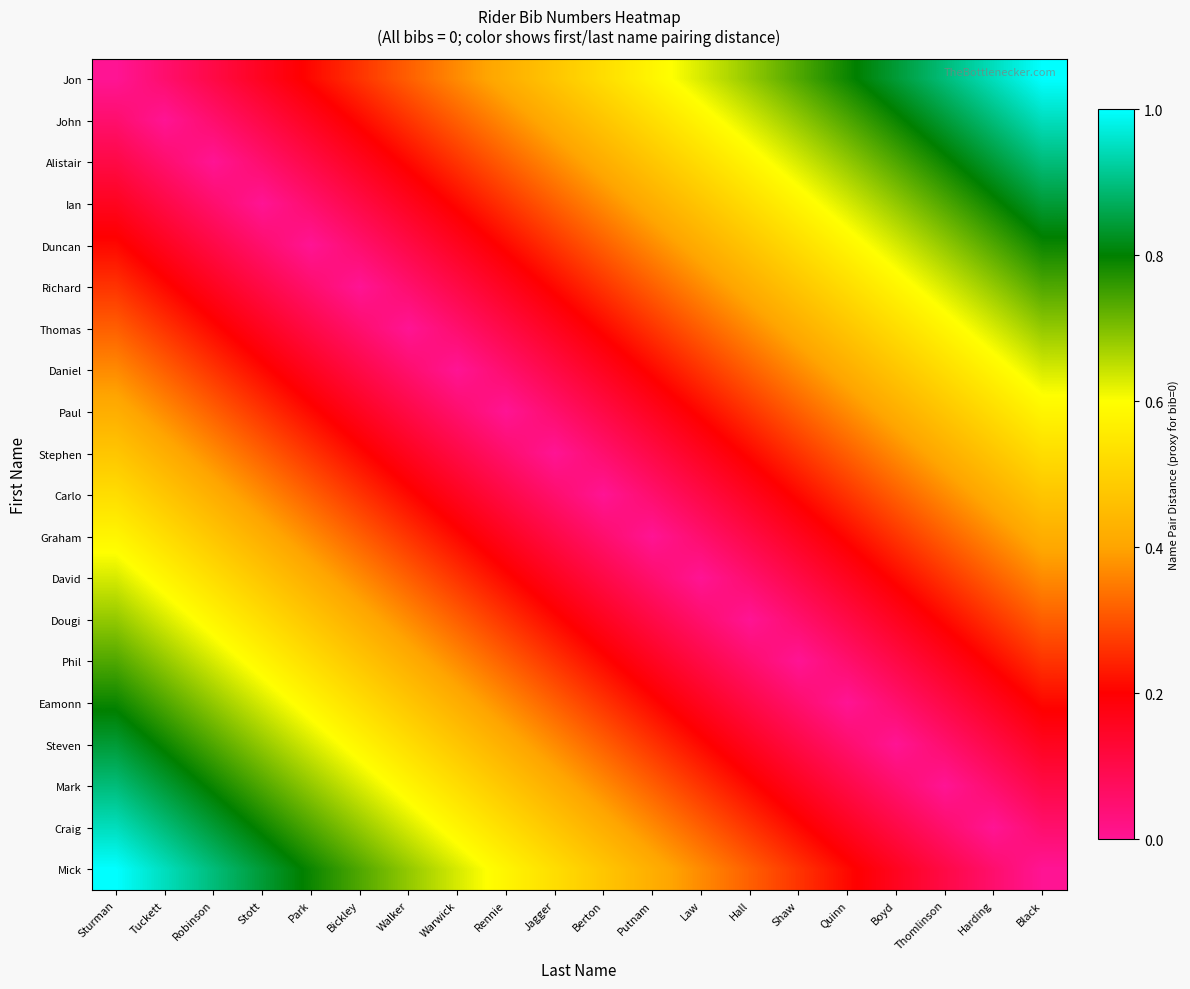

Which label corresponds to the smallest value in the chart?

Sturman